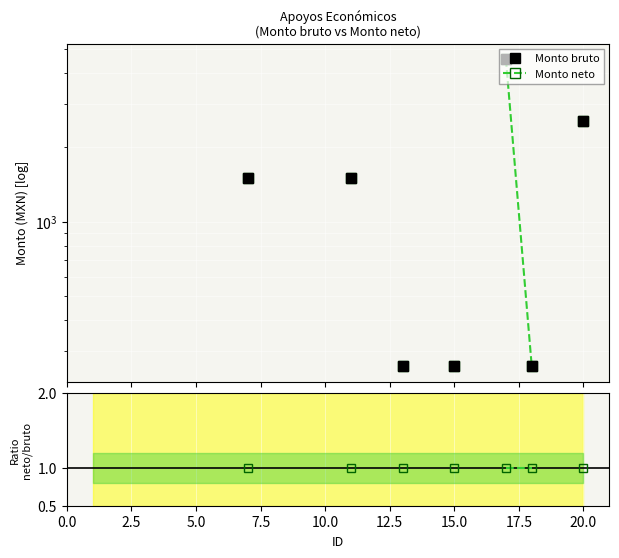

List the series in order of their peak value, highest first.

Monto bruto, Monto neto